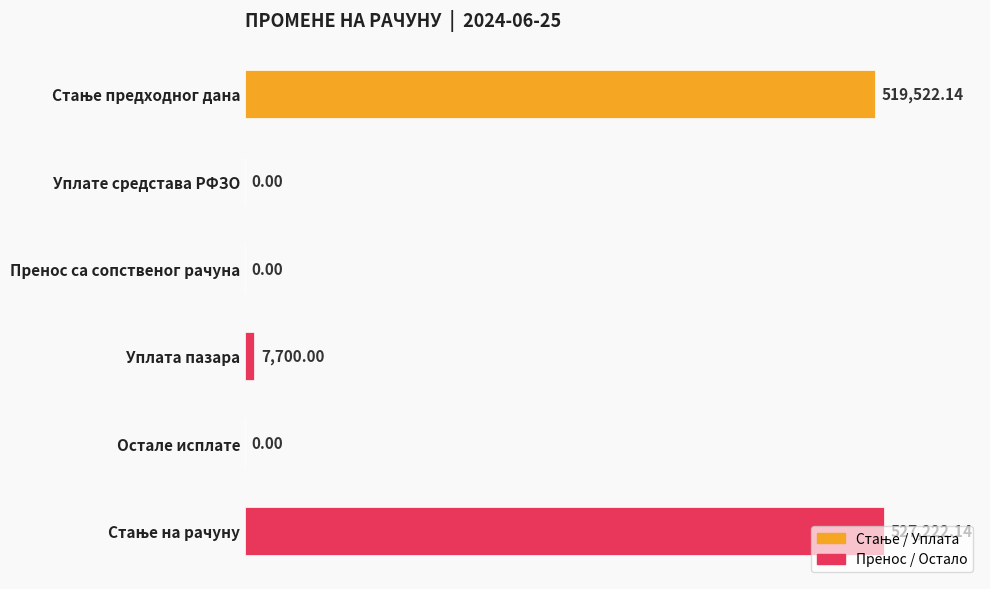

Where is the data nearest to the value 263611?

Уплата пазара